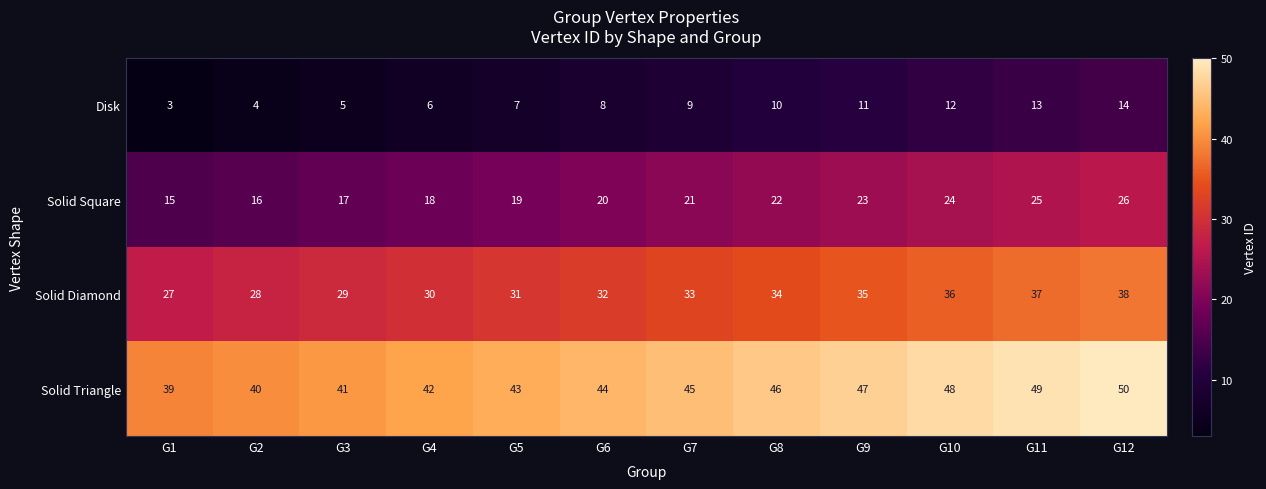

What is the minimum value for Solid Diamond?

27